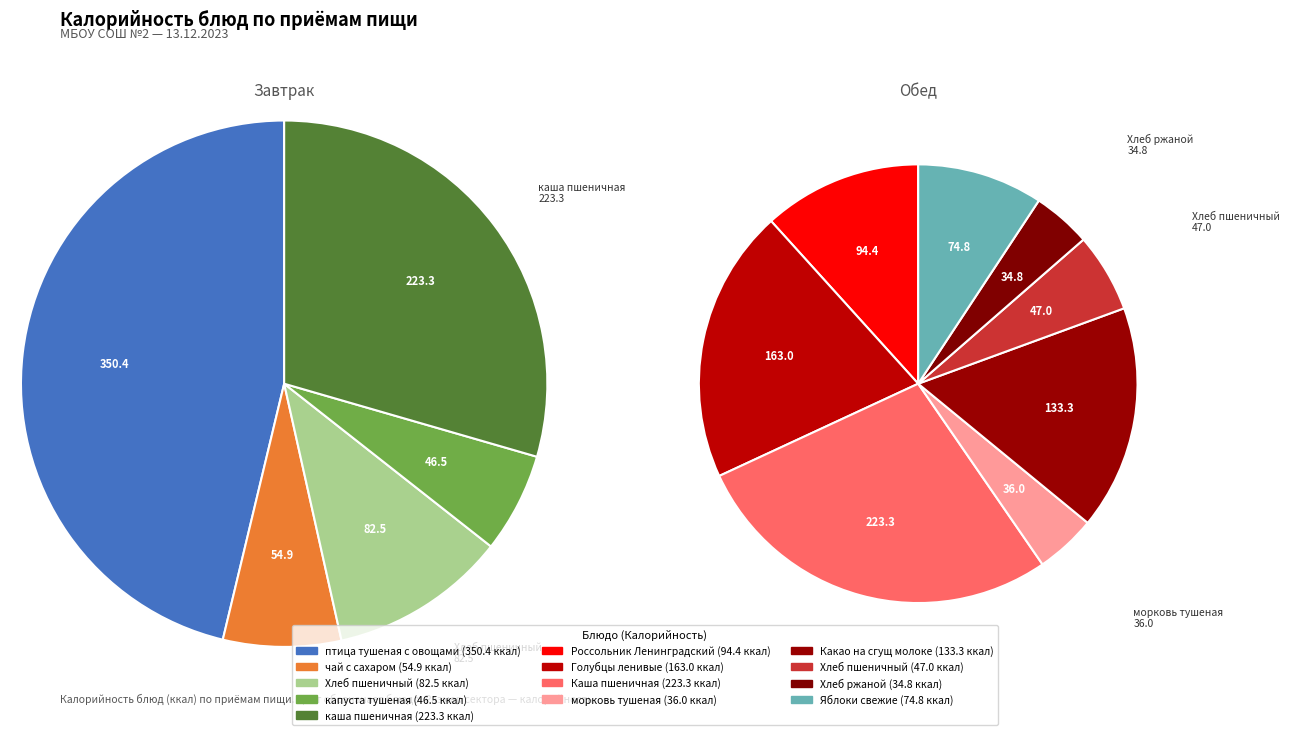

What is the ratio of the value at каша пшеничная (завтрак) to the value at птица тушеная с овощами?

0.6